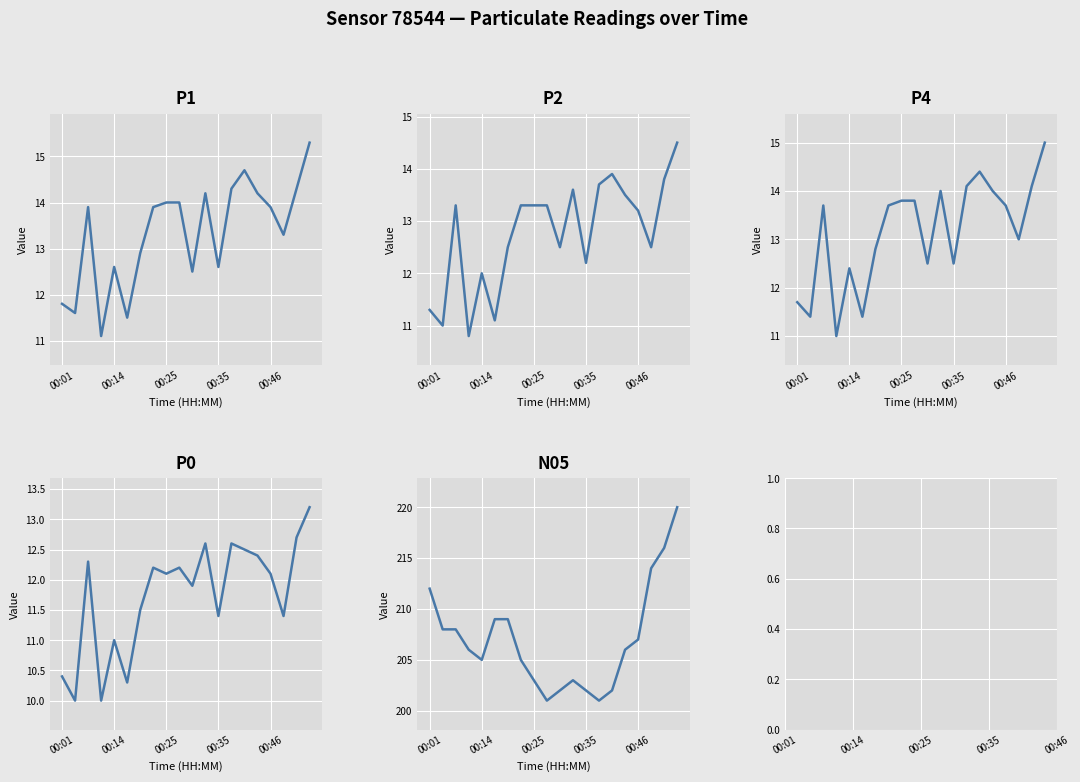

True or false: P1 and P4 cross at least once.

False